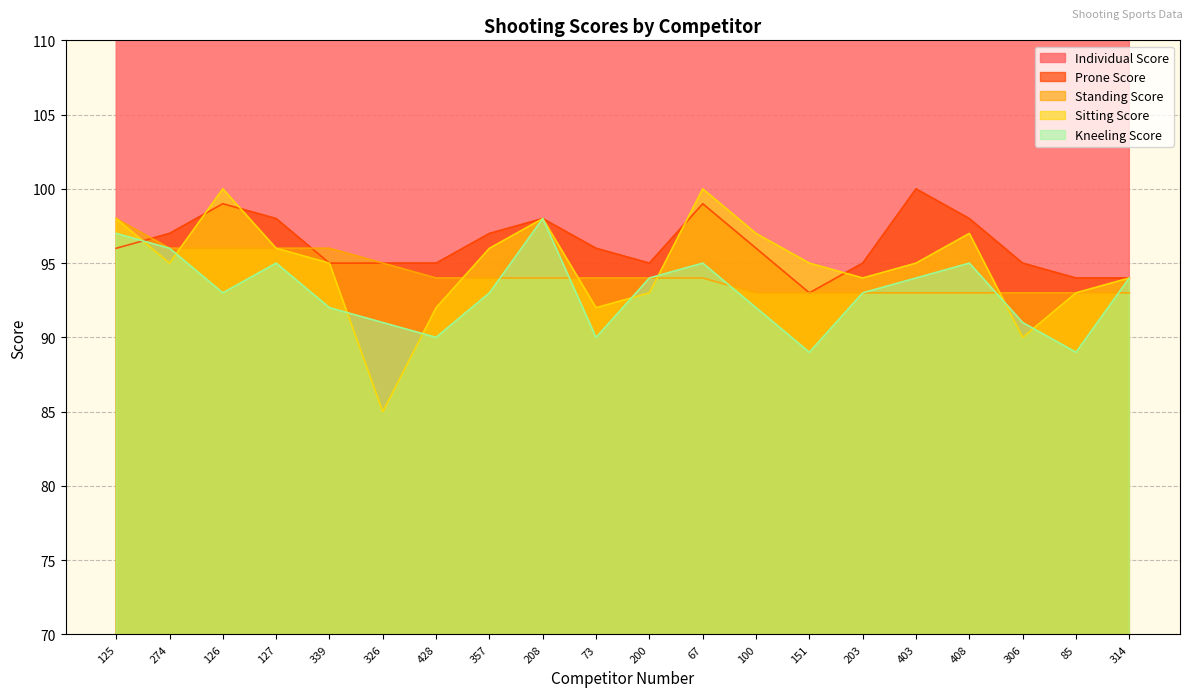

The Kneeling Score series shows 89 at 151. True or false?

True